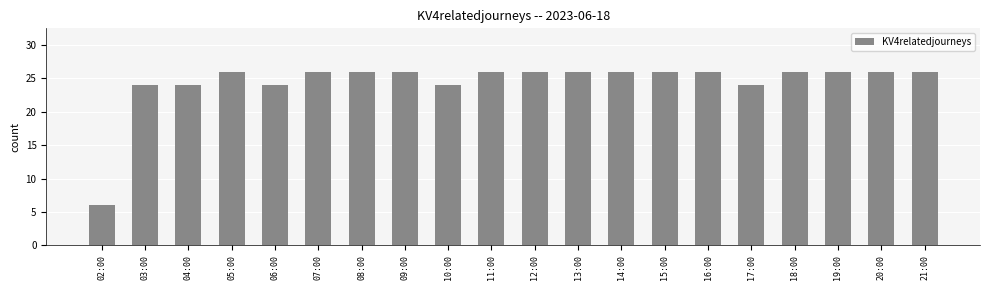

Are the bars horizontal?

No